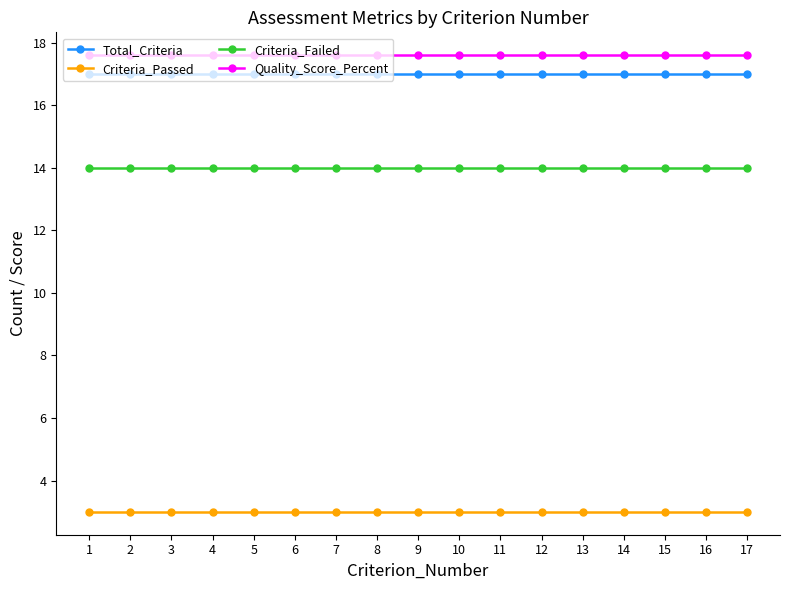

What are all the series names shown in the legend?

Total_Criteria, Criteria_Passed, Criteria_Failed, Quality_Score_Percent